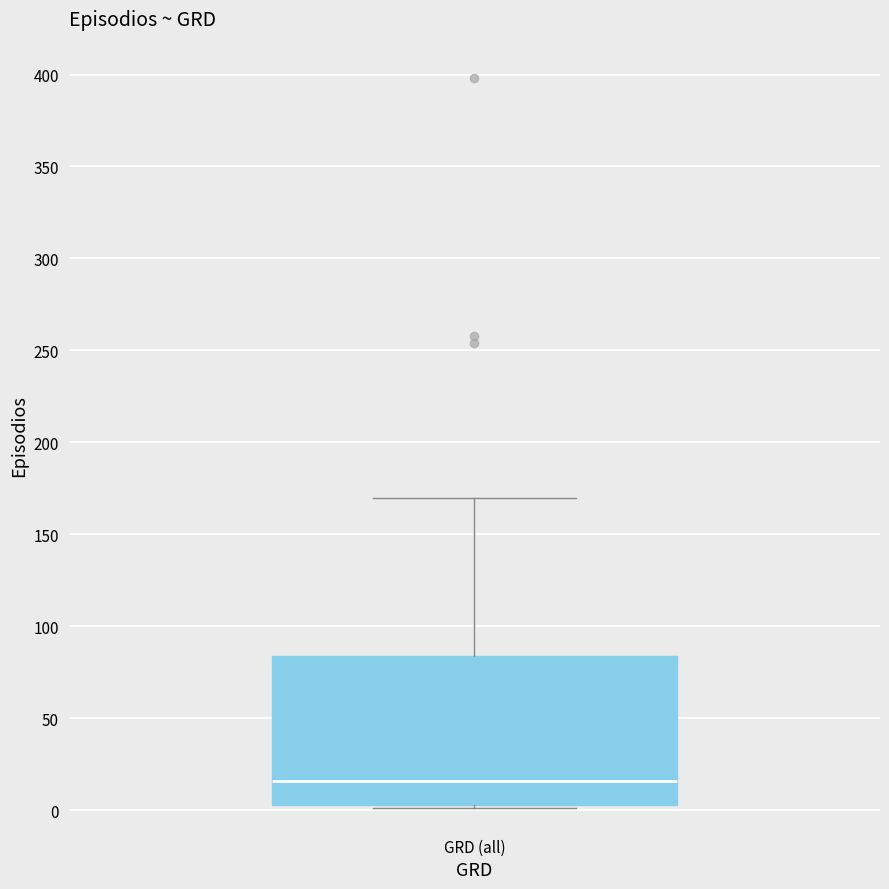

Transcribe this box plot: give where the median line is, the range the box spans, and where the two whiskers end, as read against the y-axis. The values are not printed on the chart, so give them approximately, as read against the axis.

median 15, box 5 to 85, whiskers 0 to 170